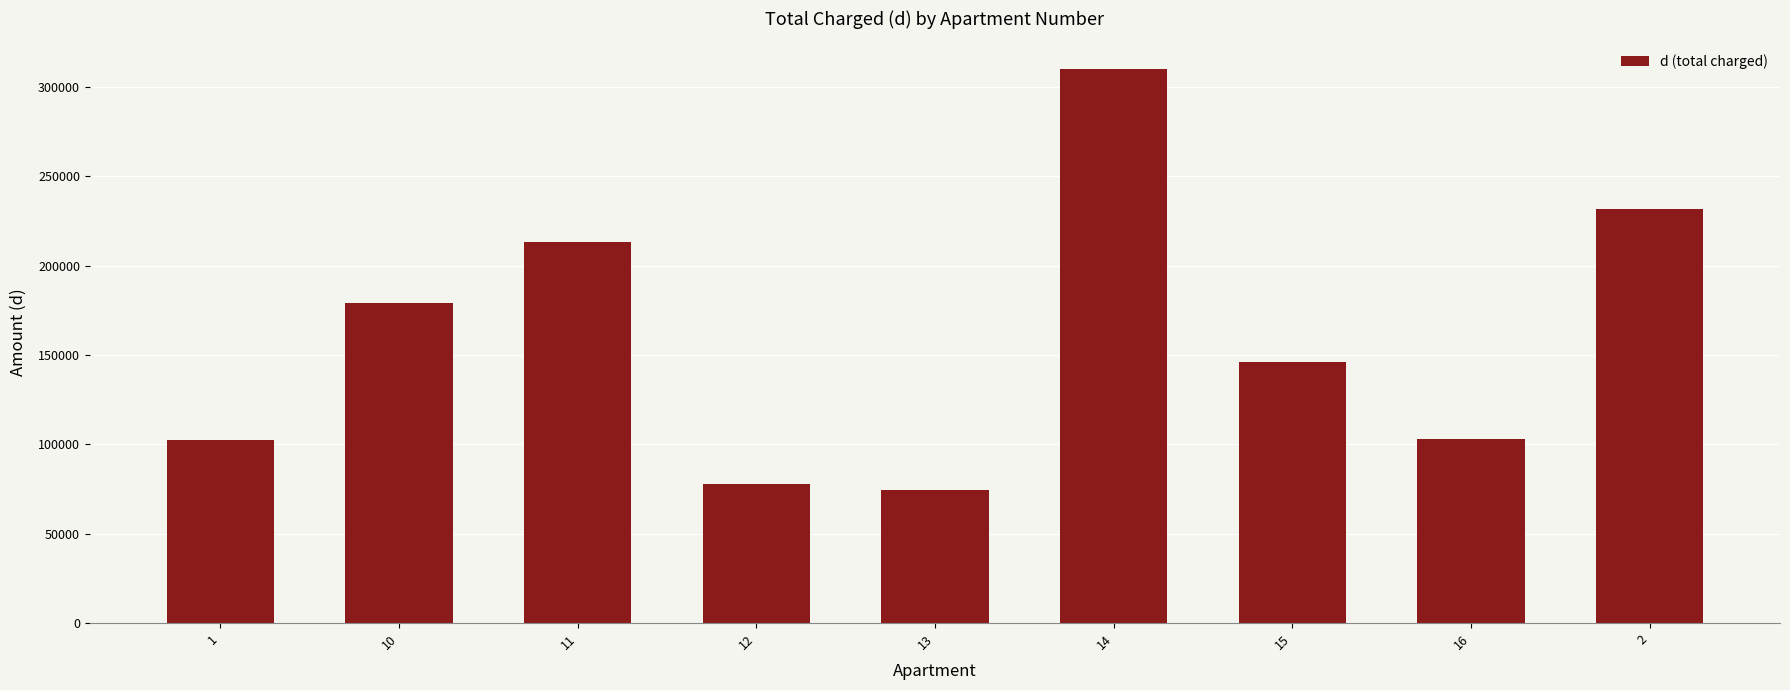

What is the sum of the values at 14 and 2?

542091.0